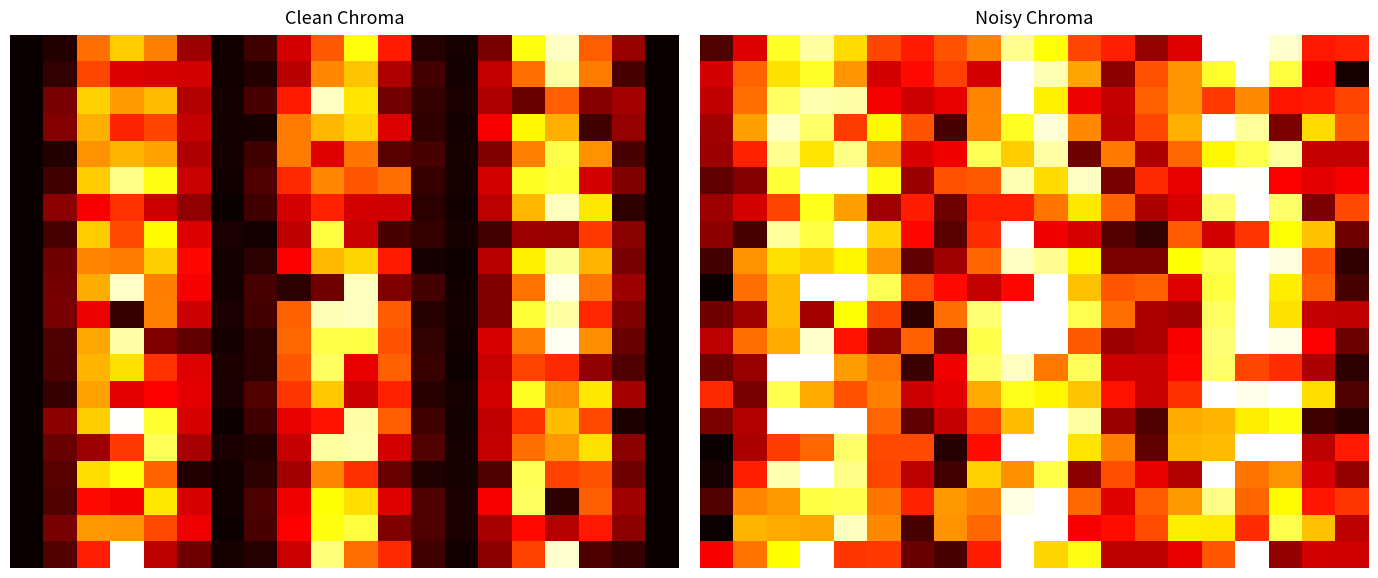

How many categories are shown in the chart?

20